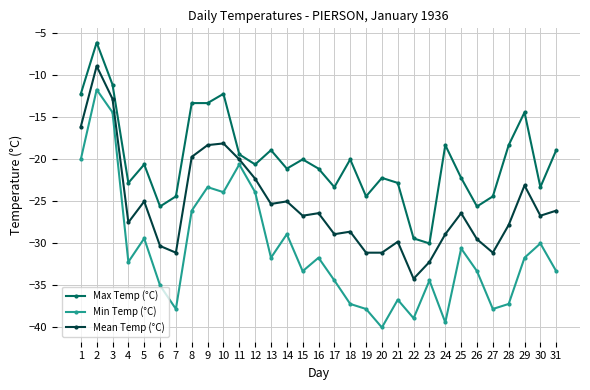

At which category does the chart reach its peak across all series?

2